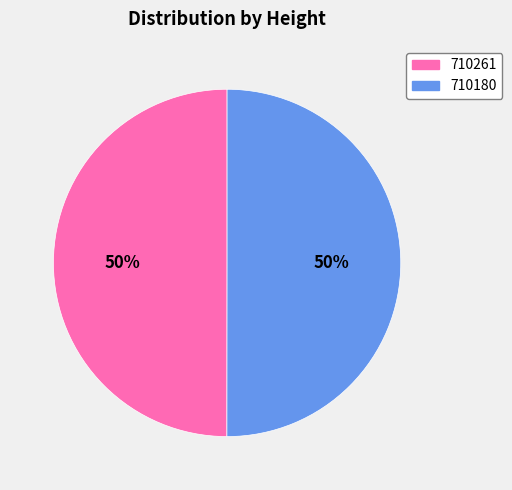

To the nearest percent, what portion does 710261 represent?

50%